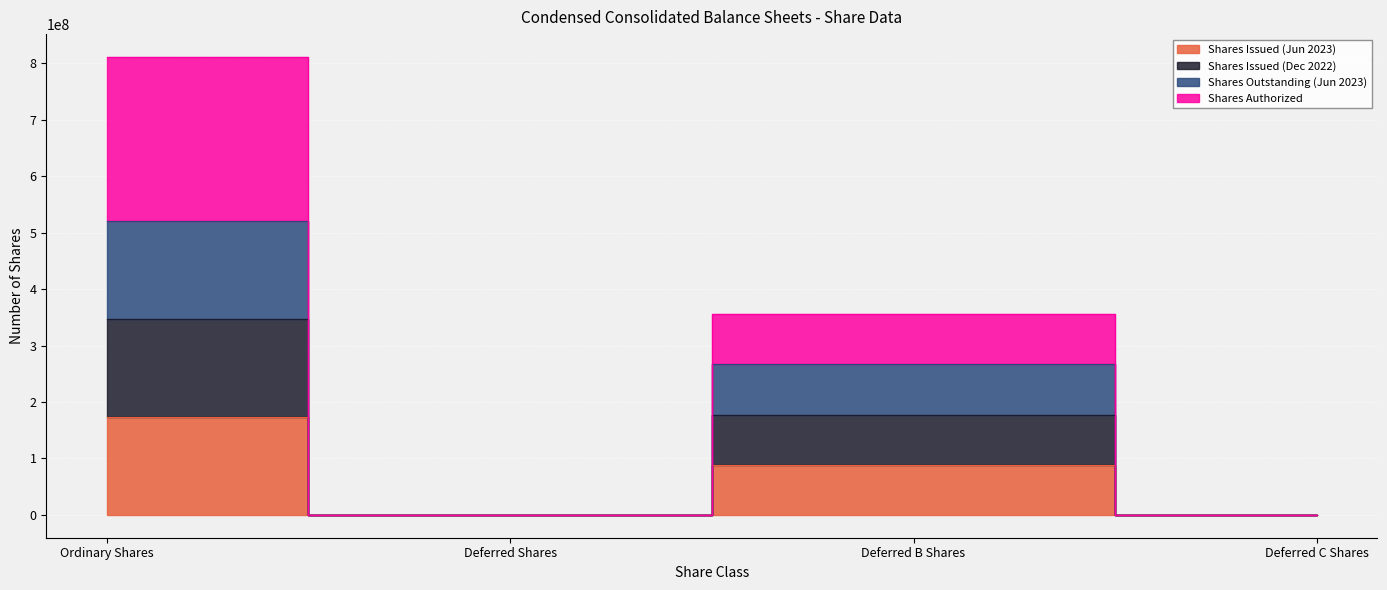

True or false: Shares Issued (Jun 2023) and Shares Authorized intersect in this chart.

False